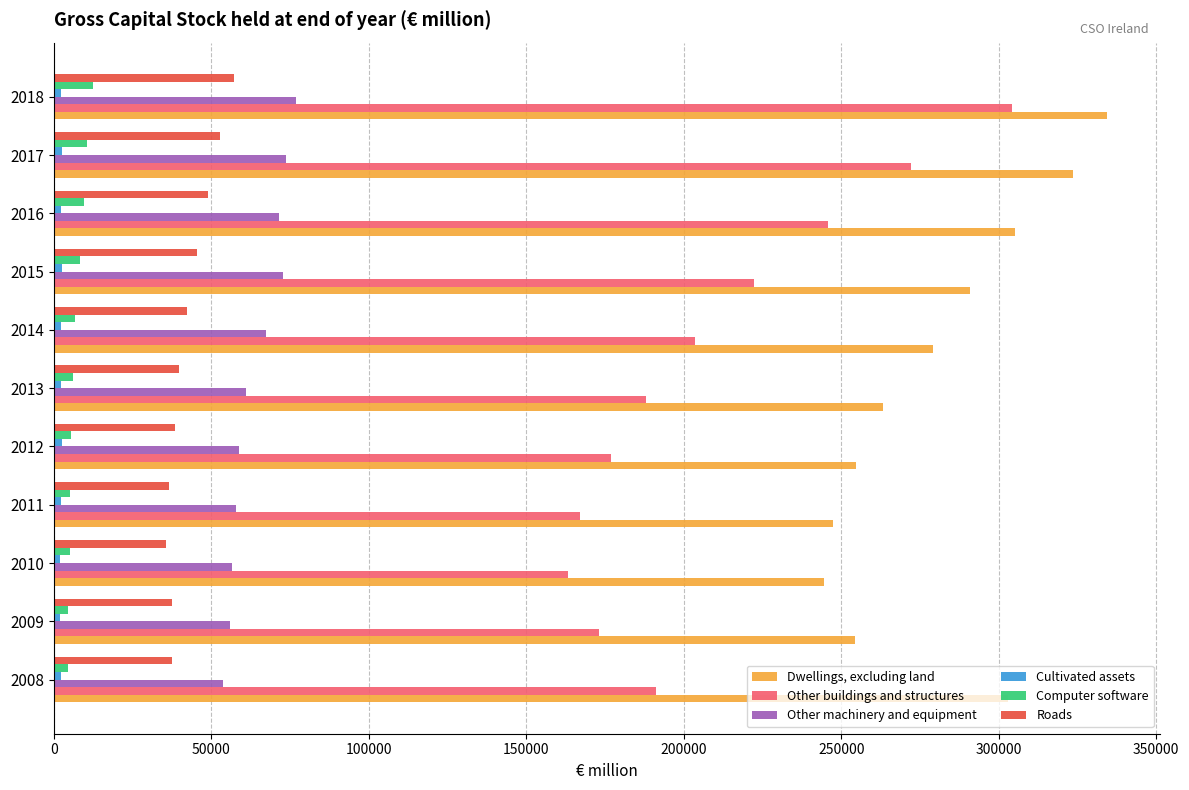

The value of Dwellings, excluding land at 2015 is 176078.2. True or false?

False